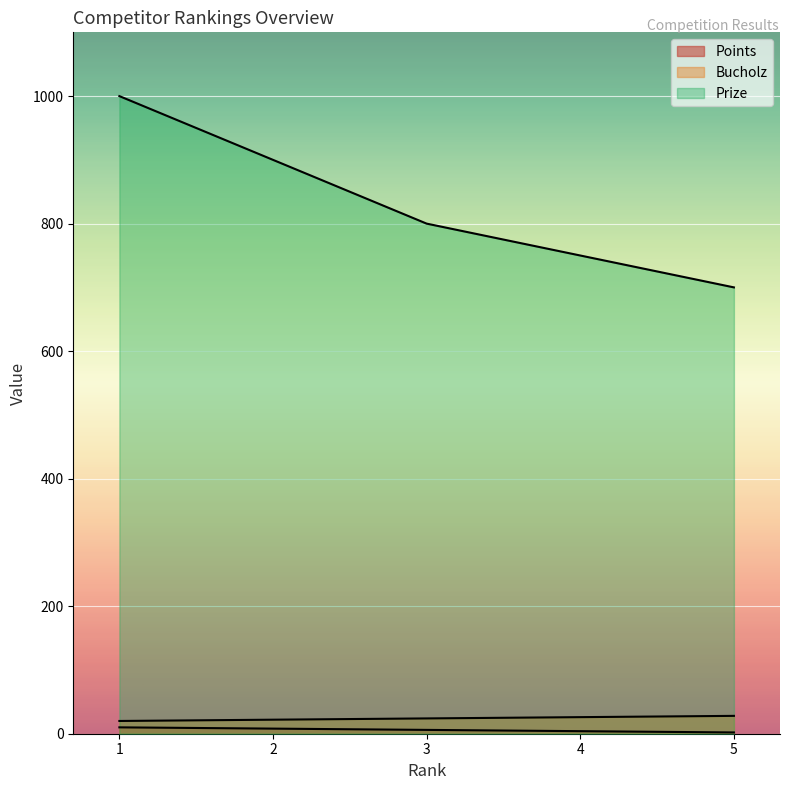

At which label does Points first exceed 6?

1